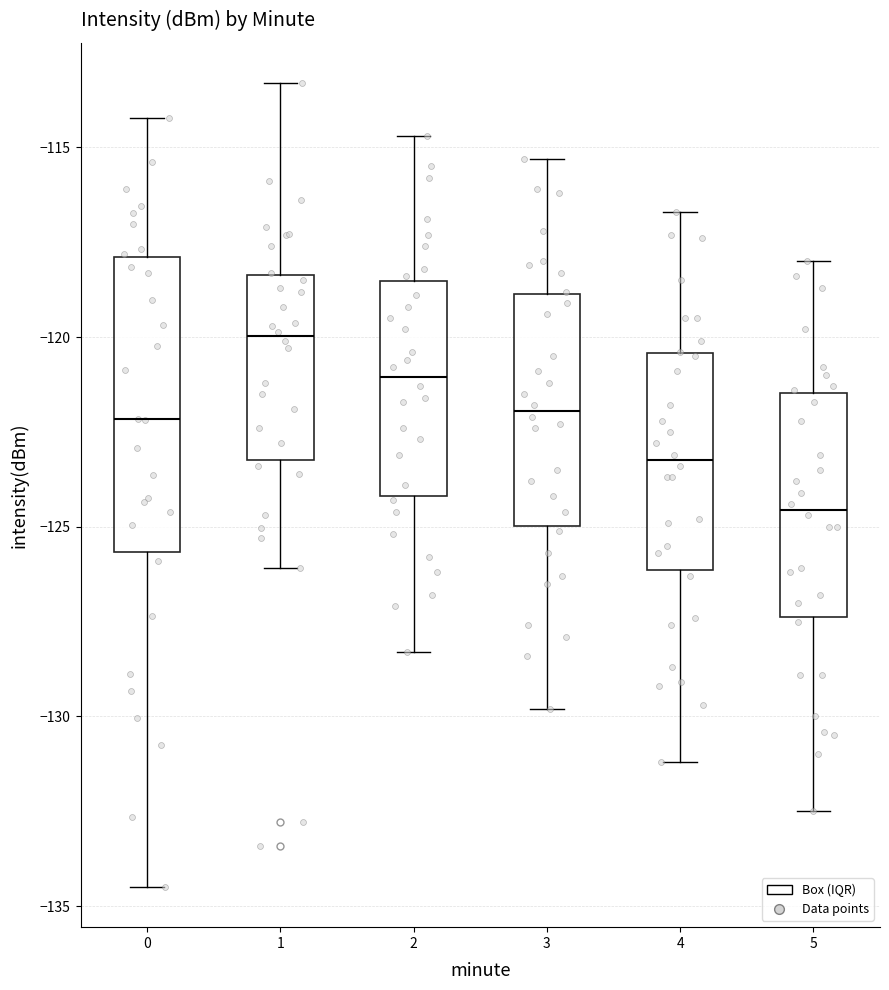

Which box has the highest median line?

1